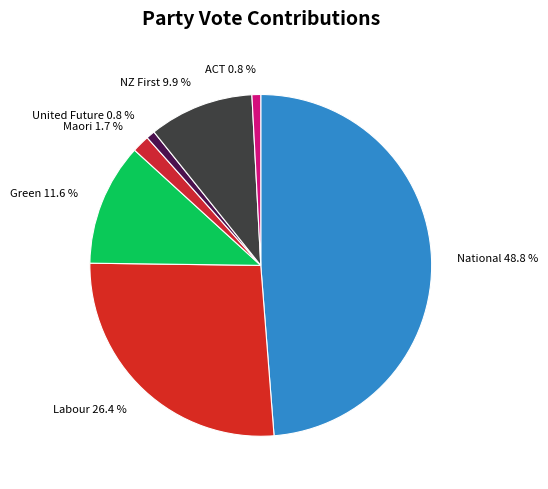

To the nearest percent, what is the combined percentage of National and United Future?

50%